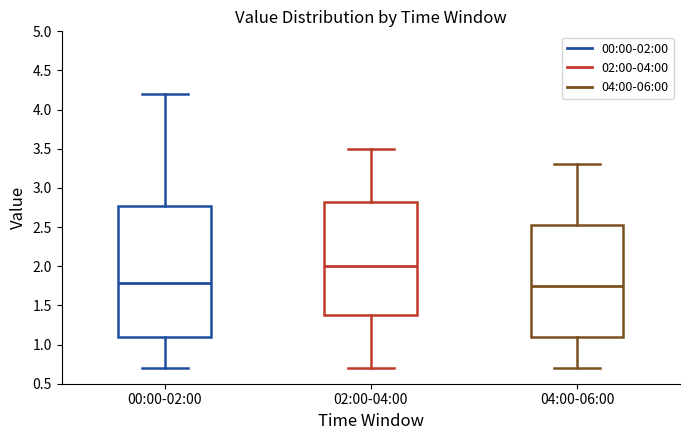

Where does the median line of the box for 02:00-04:00 sit on the y-axis? The values are not printed on the chart, so give them approximately, as read against the axis.

2.00